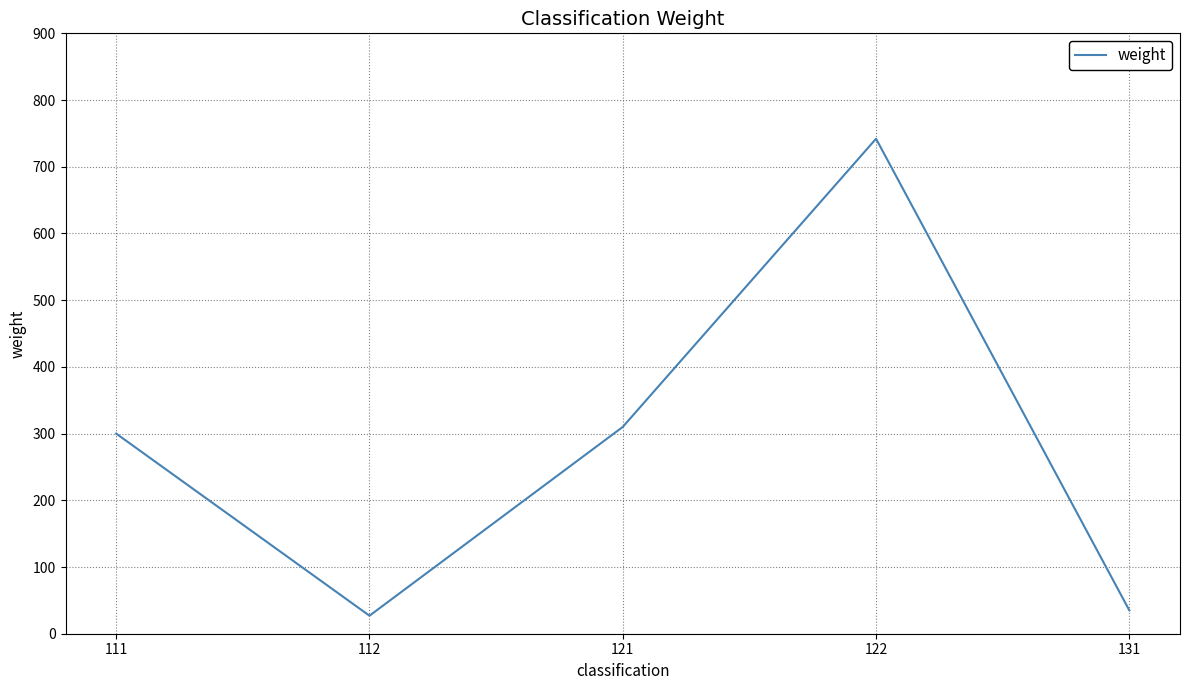

How many categories are shown in the chart?

5